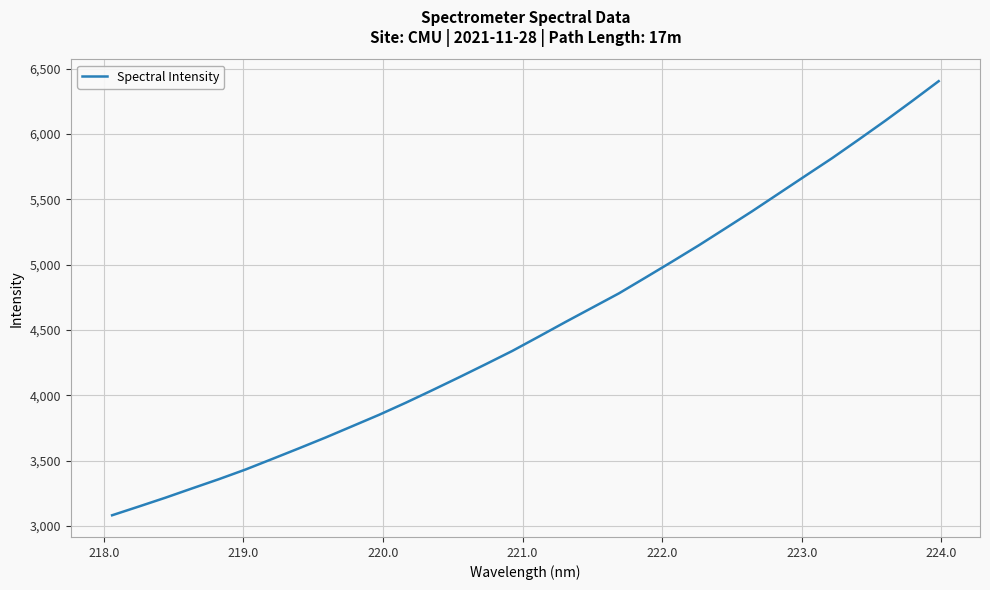

What is the maximum value shown in the chart?

6405.1